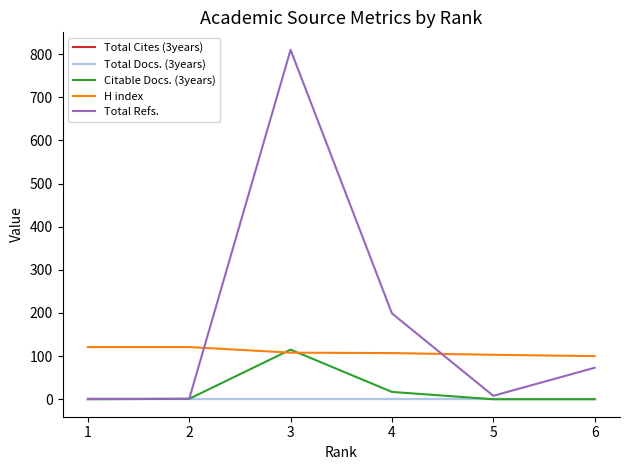

Does the chart display data point markers on the line(s)?

No